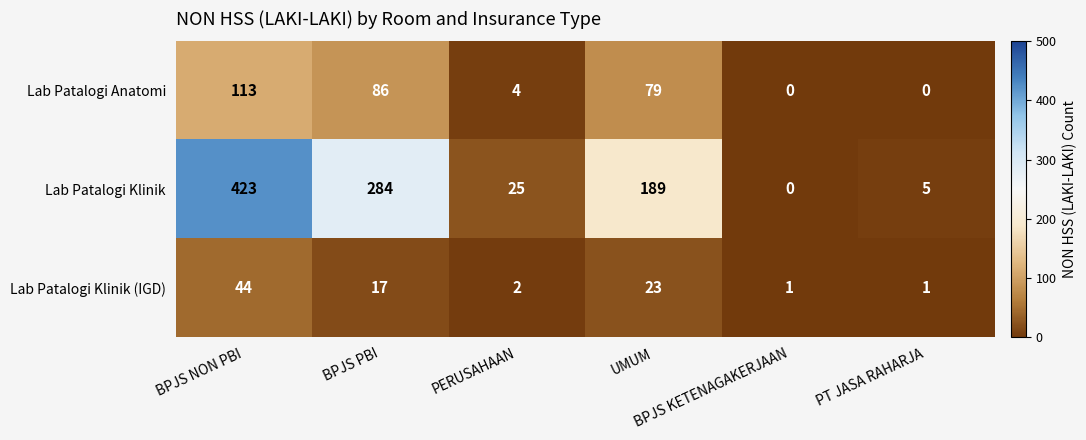

Which series has the widest spread of values?

Lab Patalogi Klinik